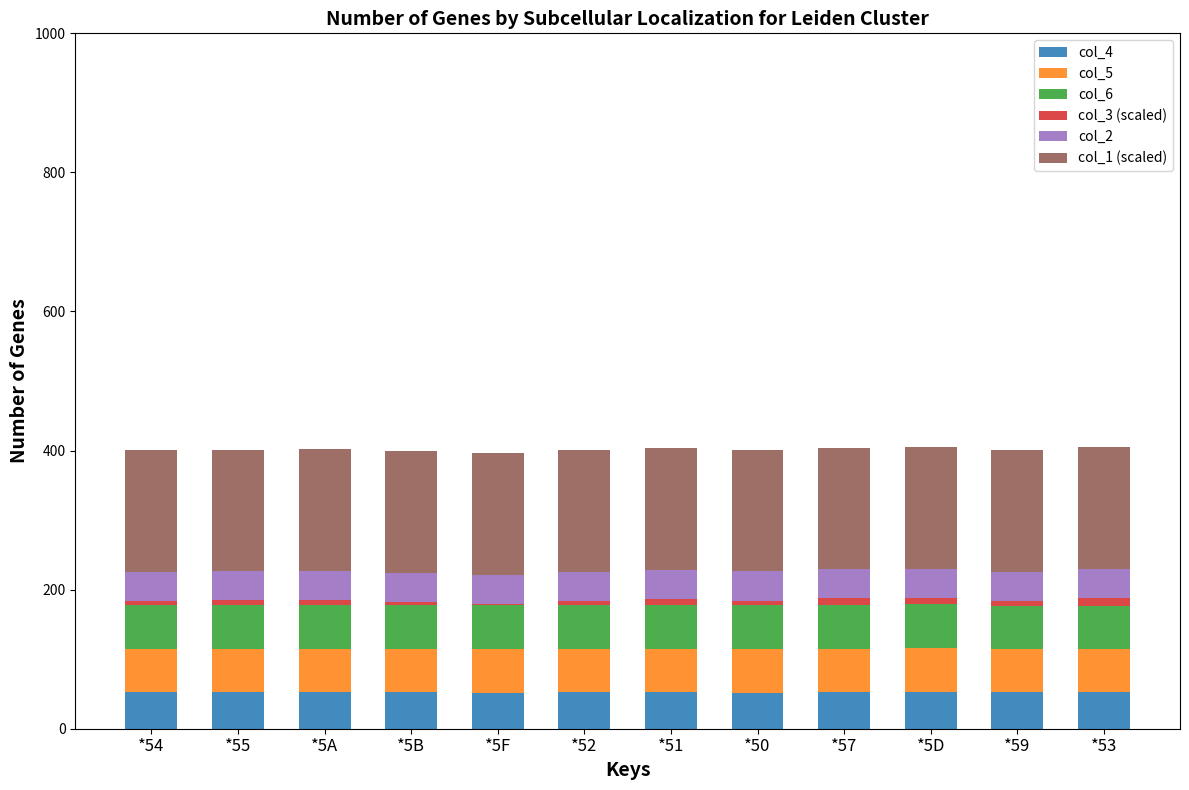

The col_4 series shows 52.1 at *55. True or false?

True